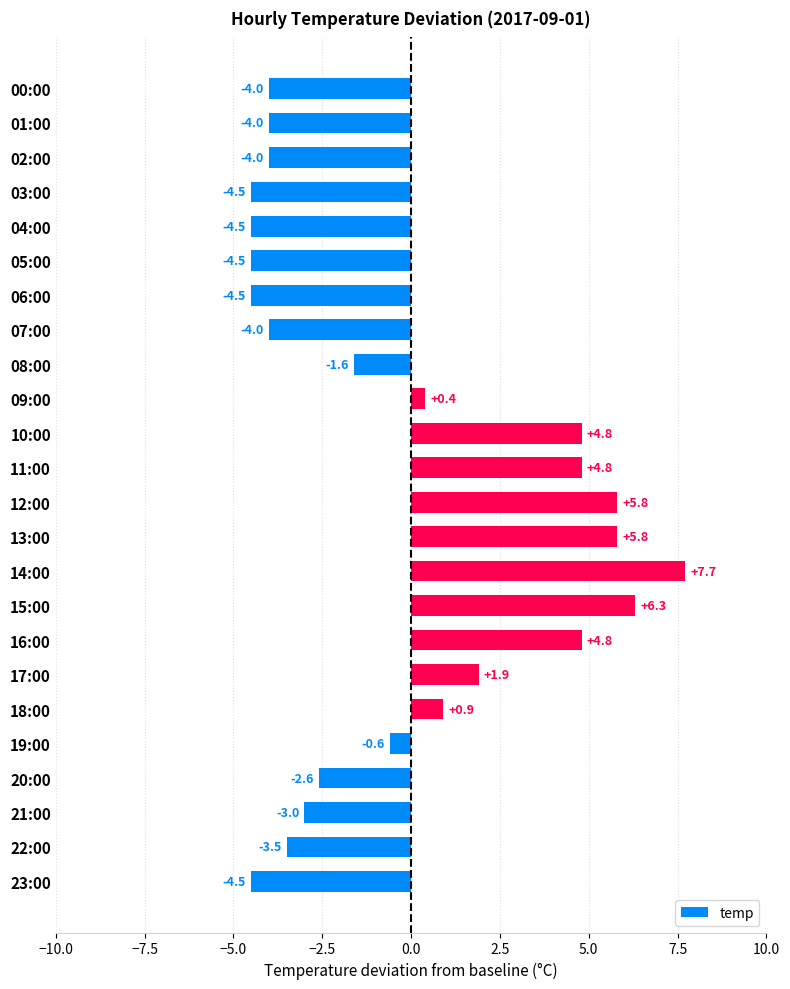

What is the label of the 2nd bar from the bottom?

22:00